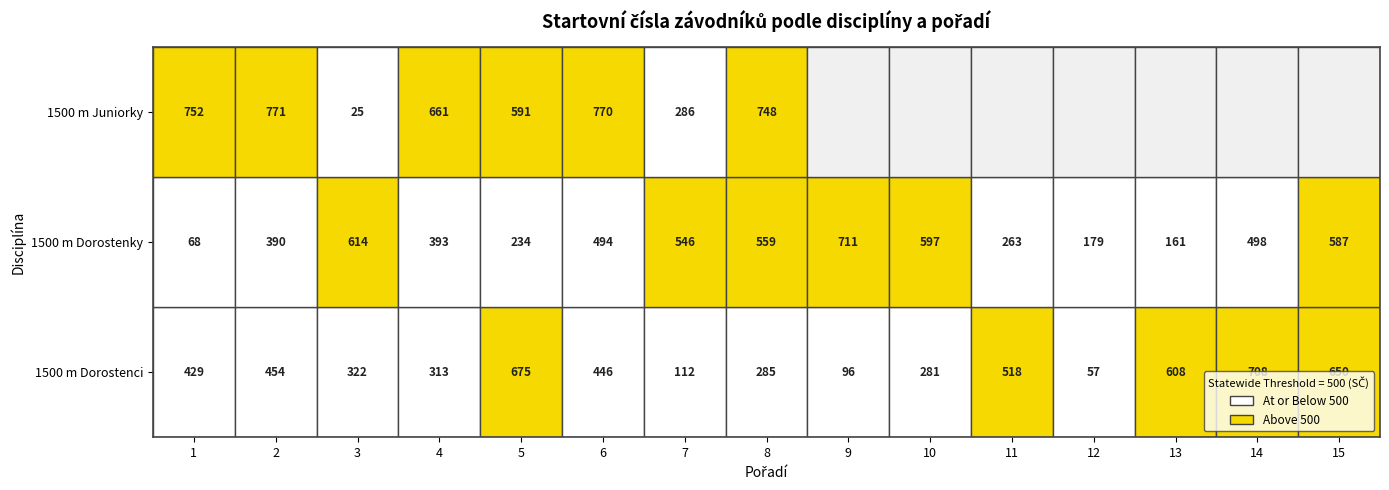

Reading right to left, transcribe all the data shown in this chart.

1500 m Dorostenci: 650	708	608	57	518	281	96	285	112	446	675	313	322	454	429
1500 m Dorostenky: 587	498	161	179	263	597	711	559	546	494	234	393	614	390	68
1500 m Juniorky: 0	0	0	0	0	0	0	748	286	770	591	661	25	771	752